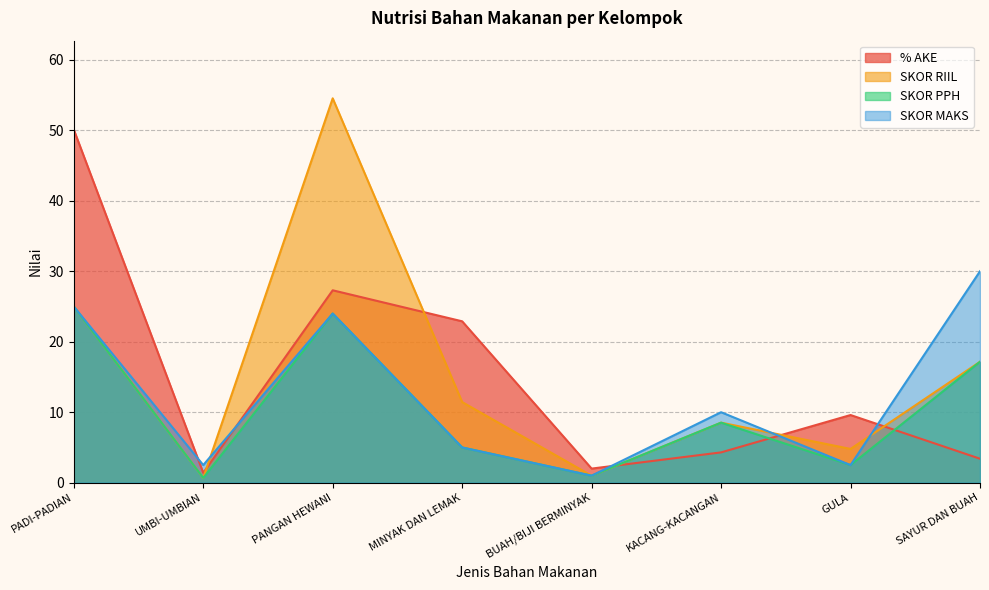

Which series has the largest range (max minus min)?

SKOR RIIL